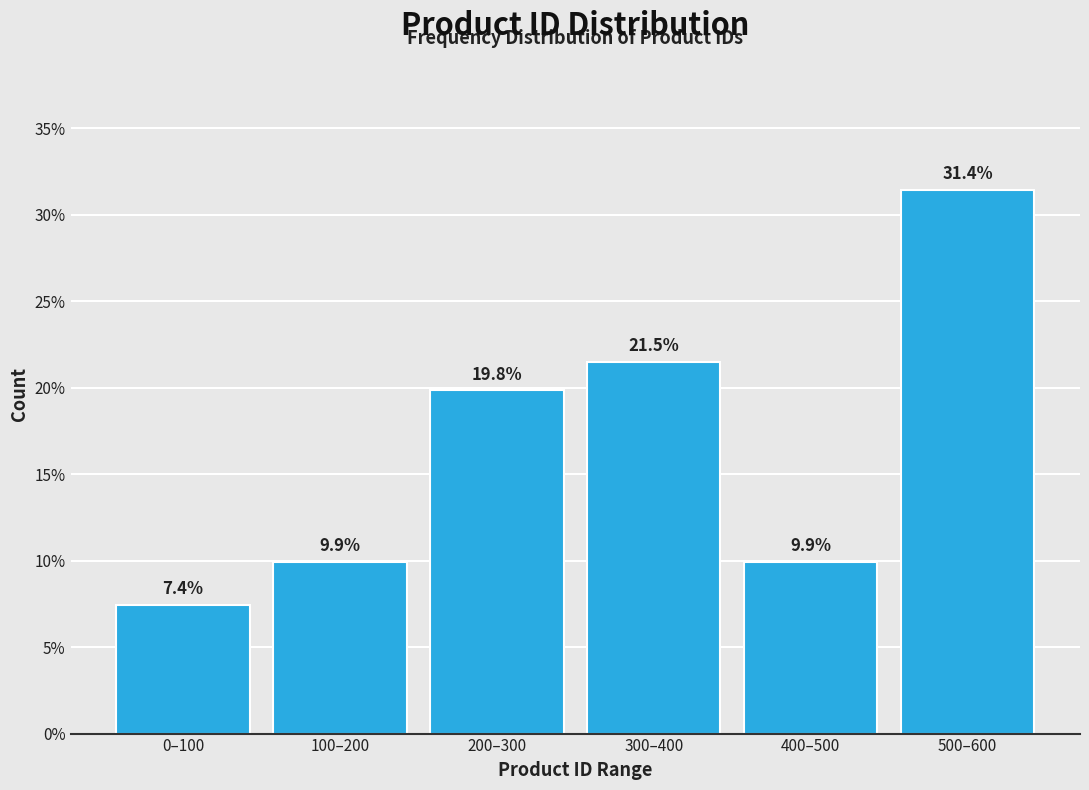

Reading left to right, what are all the values shown in this chart?

0–100=7.4	100–200=9.9	200–300=19.8	300–400=21.5	400–500=9.9	500–600=31.4